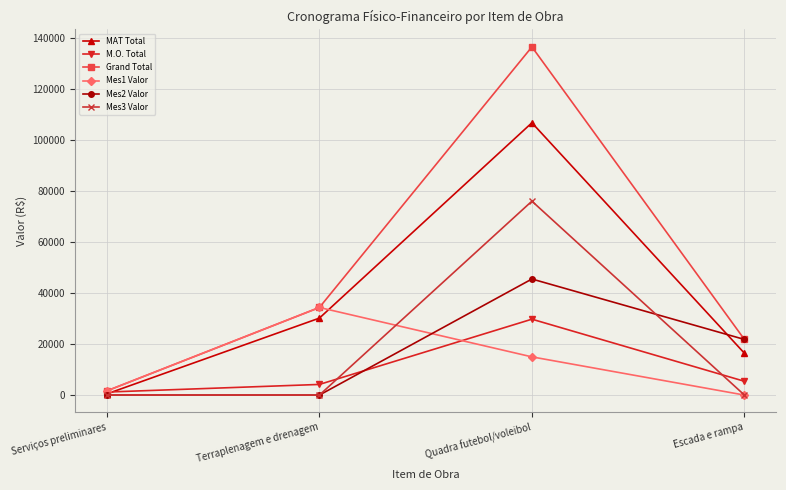

At which category is the sum across all series the highest?

Quadra futebol/voleibol